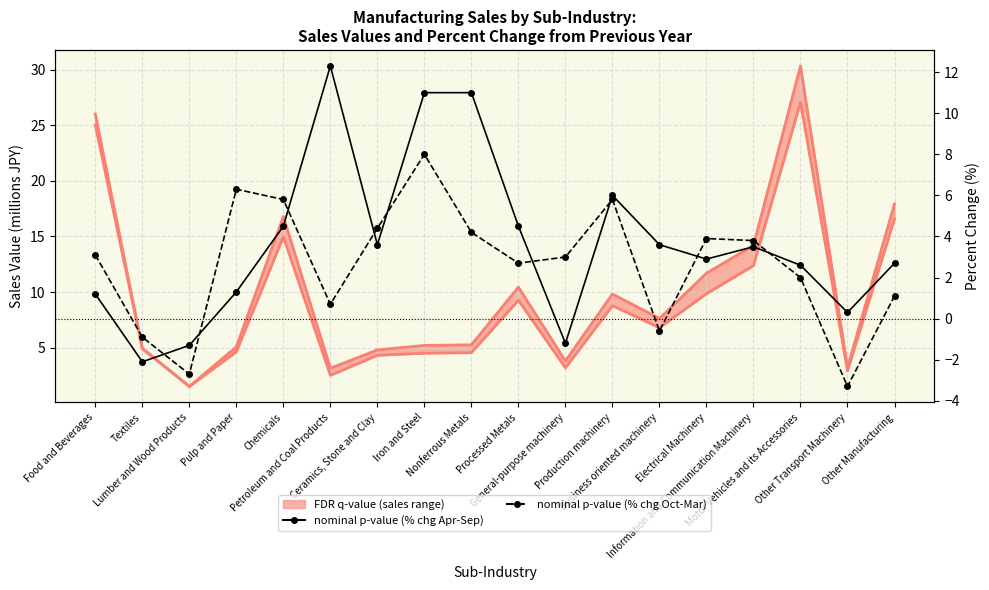

List the labels in order of % change Apr.-Sep. value, largest first.

Petroleum and Coal Products, Iron and Steel, Nonferrous Metals, Production machinery, Chemicals, Processed Metals, Ceramics, Stone and Clay, Business oriented machinery, Information and Communication Machinery, Electrical Machinery, Other Manufacturing, Motor Vehicles and its Accessories, Pulp and Paper, Food and Beverages, Other Transport Machinery, General-purpose machinery, Lumber and Wood Products, Textiles